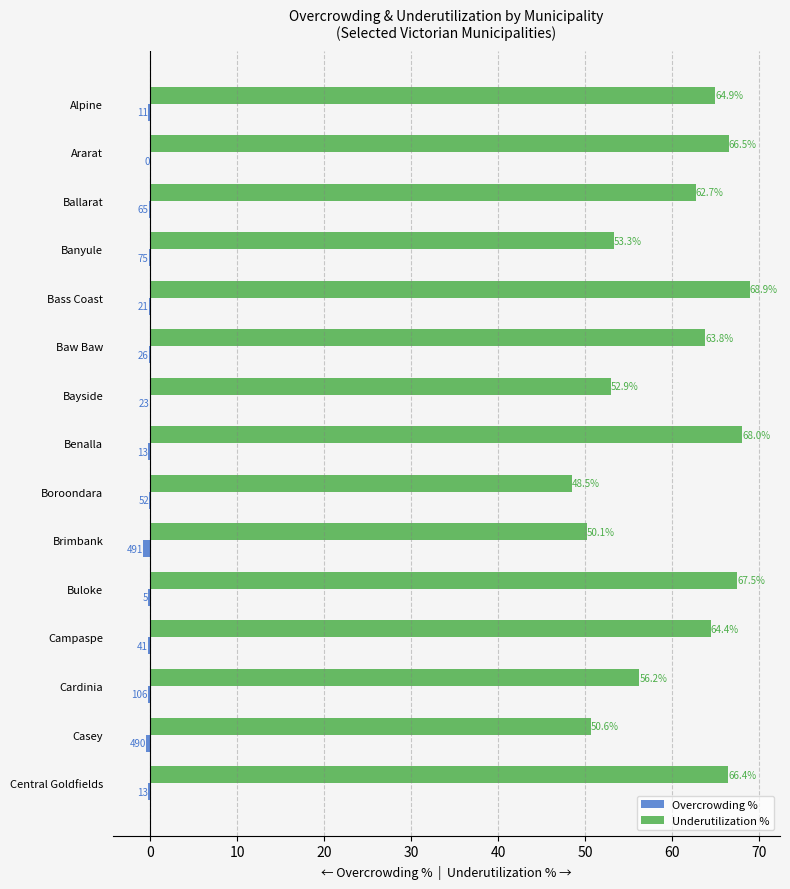

How many data points does each series have?

15